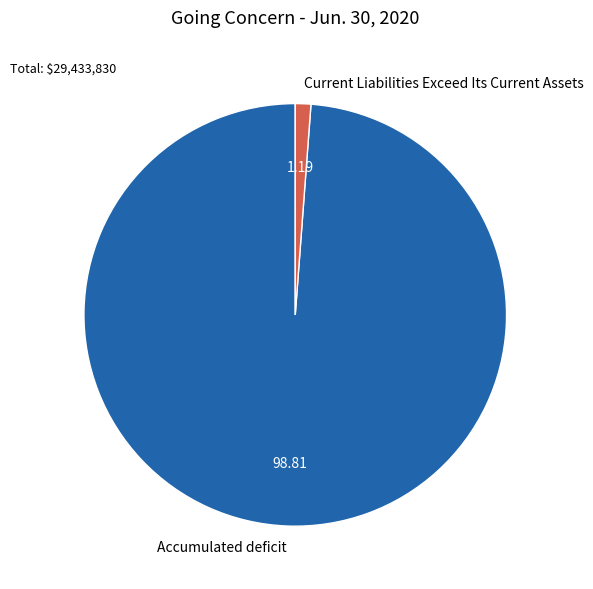

Do Current Liabilities Exceed Its Current Assets and Accumulated deficit together represent more than half of the pie?

Yes